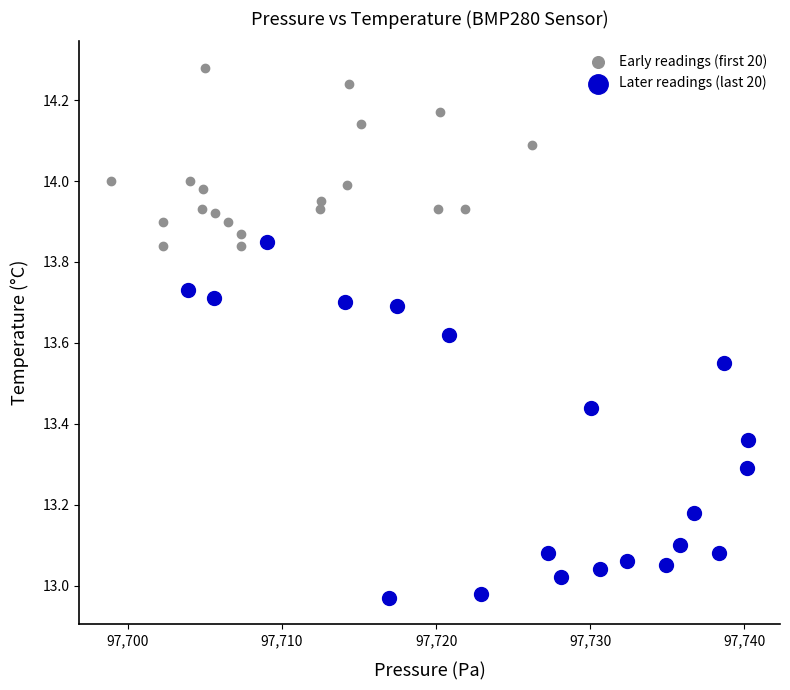

Which series contains the lowest Y value?

Later readings (last 20)